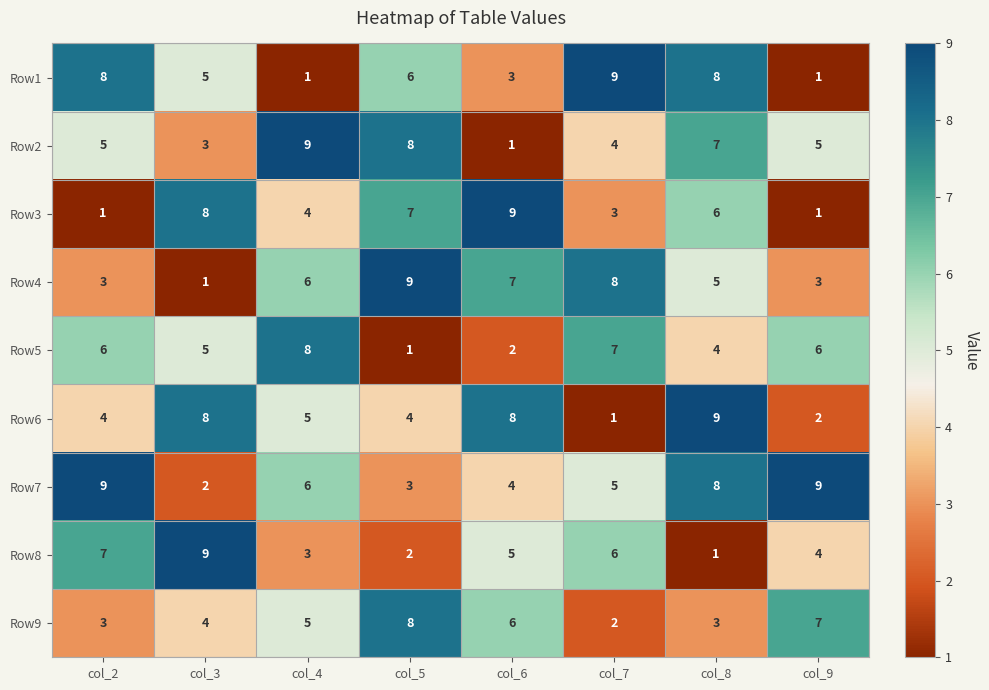

Count the number of data series in this chart.

9